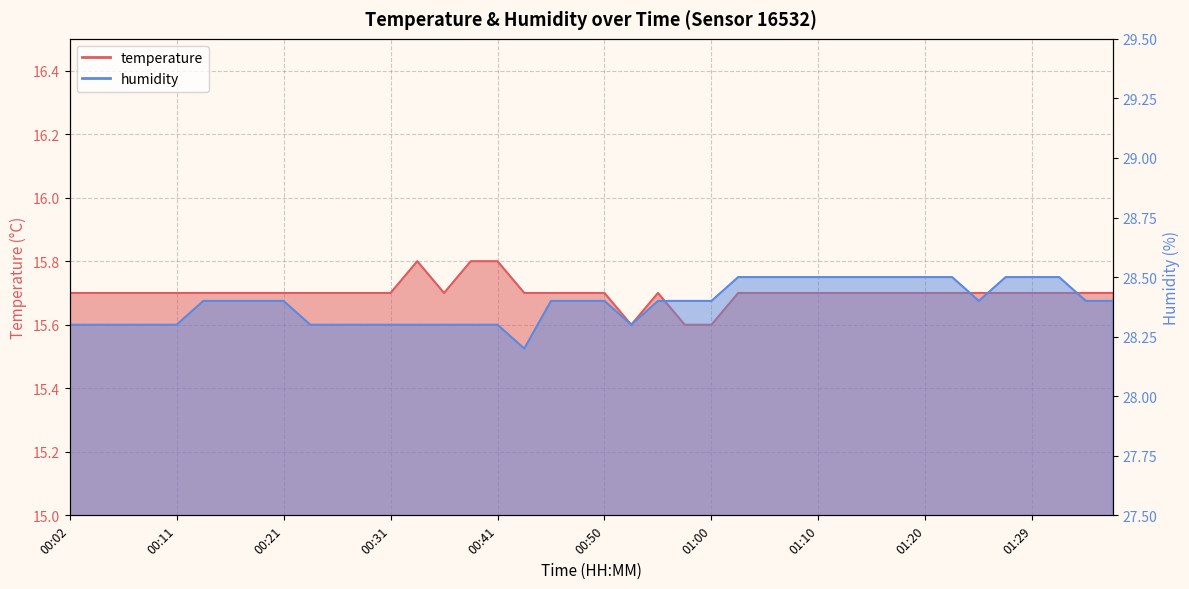

Which series has the largest total across all categories?

humidity